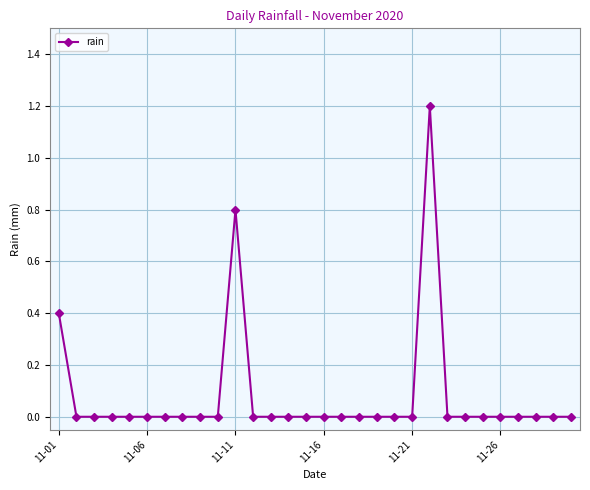

What is the difference between the maximum and minimum values?

1.2